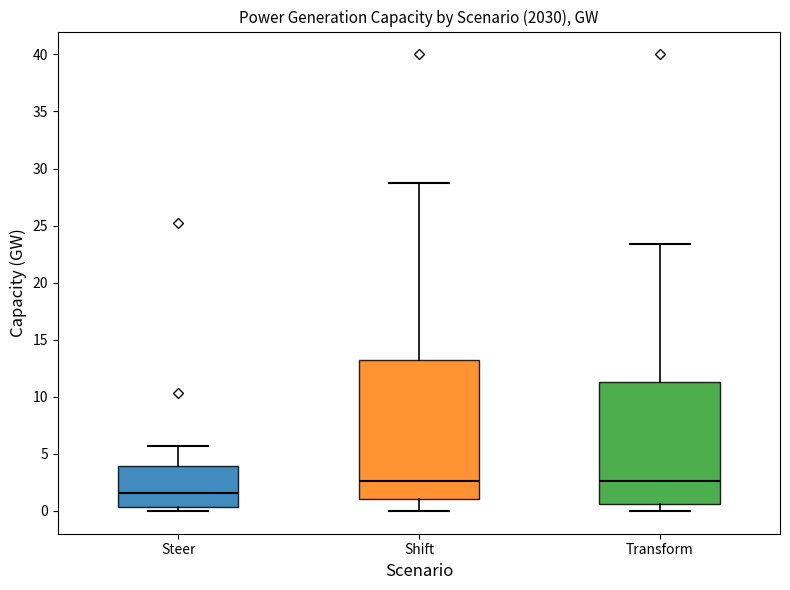

Reading left to right, transcribe this box plot: for each box, give where its median line is, the range the box spans, and where its two whiskers end, as read against the y-axis. The values are not printed on the chart, so give them approximately, as read against the axis.

Steer: median 1.5, box 0.5 to 4.0, whiskers 0.0 to 5.5
Shift: median 2.5, box 1.0 to 13.0, whiskers 0.0 to 28.5
Transform: median 2.5, box 0.5 to 11.5, whiskers 0.0 to 23.5